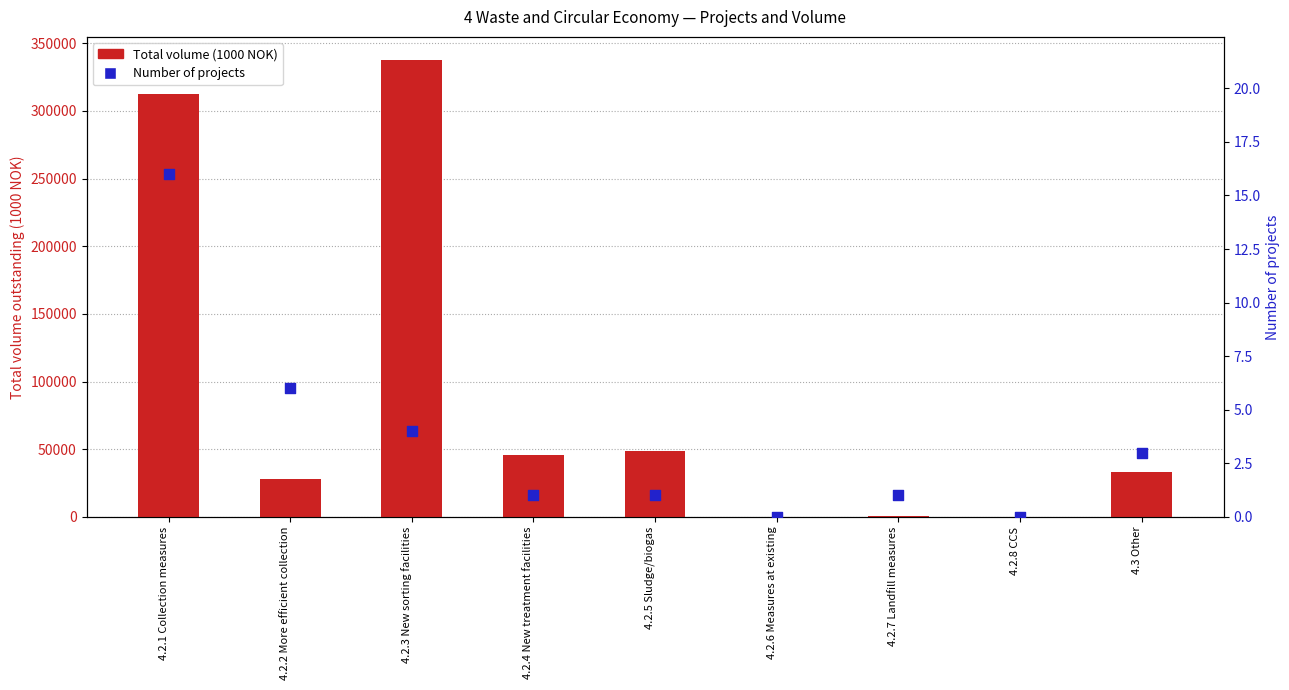

Which series reaches the minimum Y coordinate?

Total volume (1000 NOK)